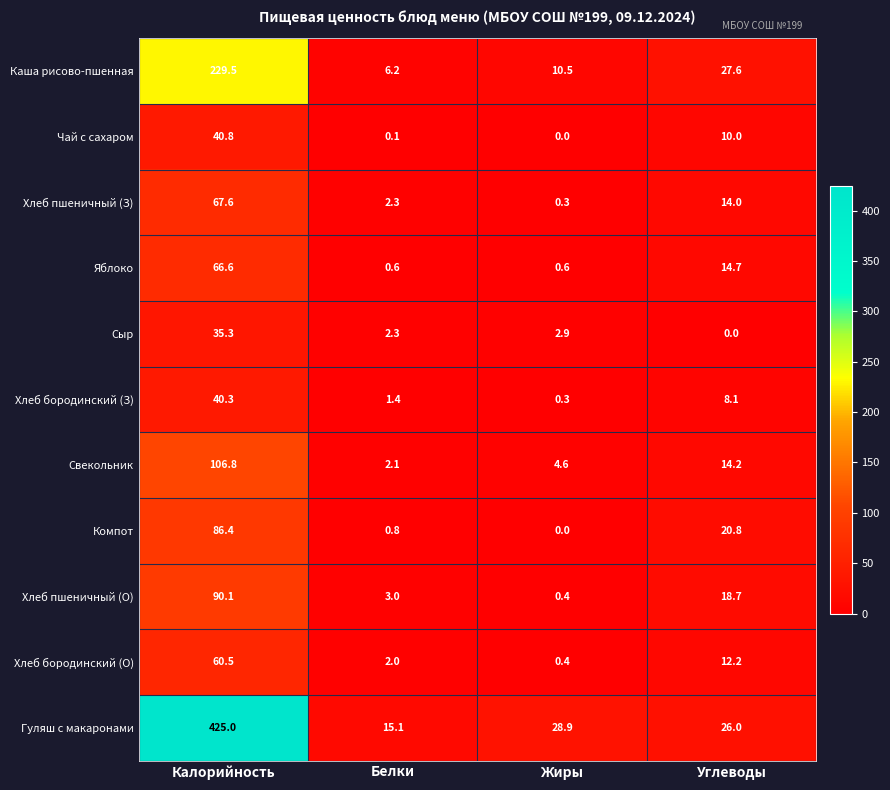

What is the greatest value displayed?

425.0